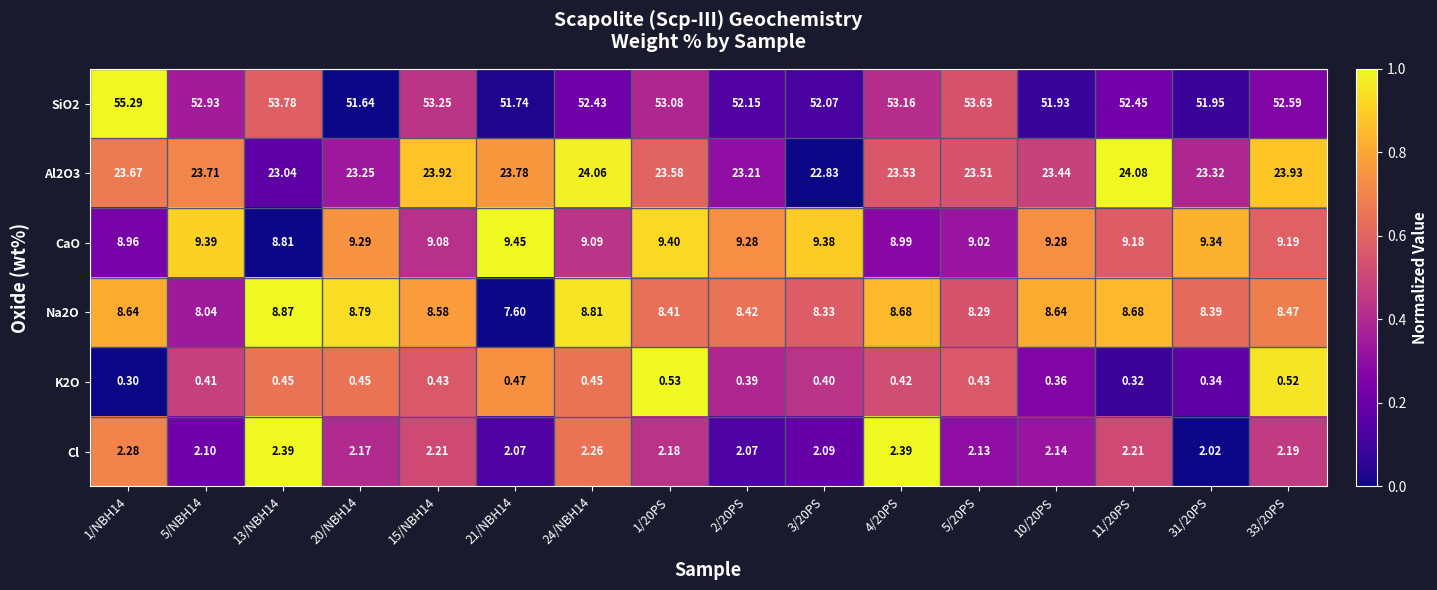

Which series has the widest spread of values?

SiO2